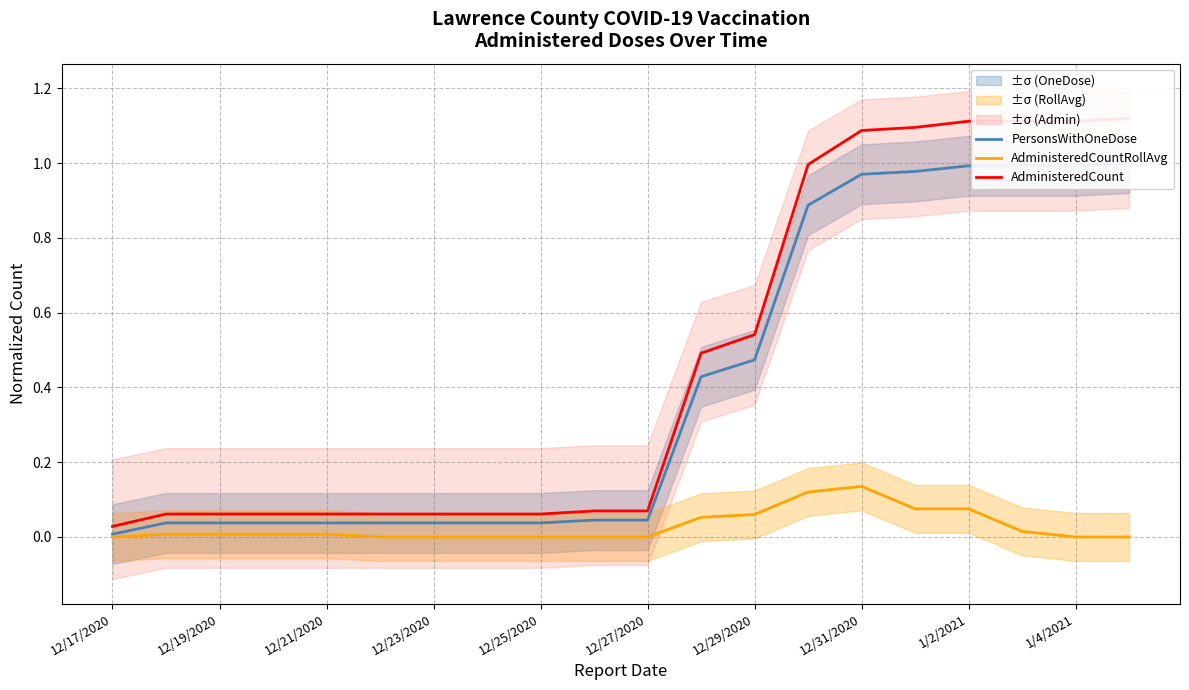

The value of AdministeredCountRollAvg at 1/4/2021 is 0.0. True or false?

True